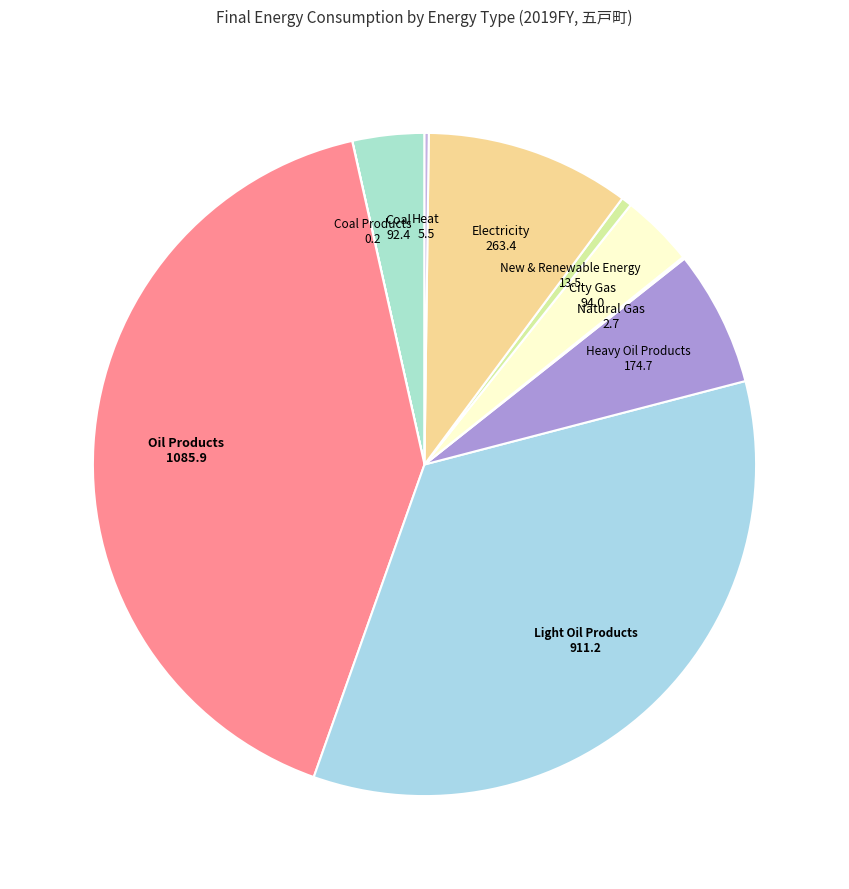

What is the largest slice in the pie chart?

Oil Products